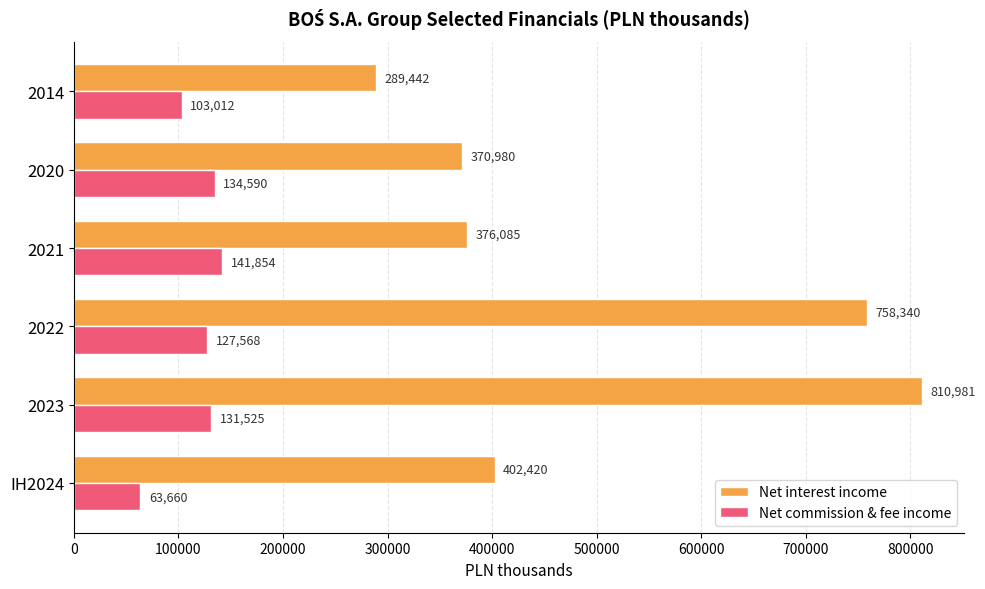

Rank the categories by Net commission & fee income value from lowest to highest.

IH2024, 2014, 2022, 2023, 2020, 2021